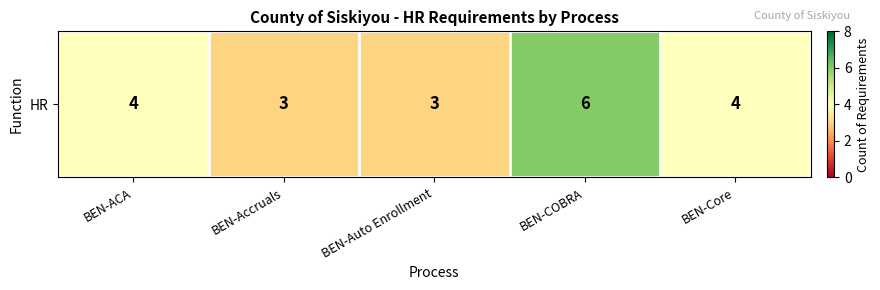

Rank the categories by value from lowest to highest.

BEN-Accruals, BEN-Auto Enrollment, BEN-ACA, BEN-Core, BEN-COBRA